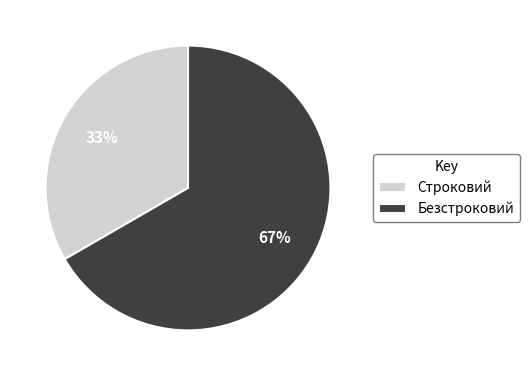

Which slice is the smallest?

Строковий